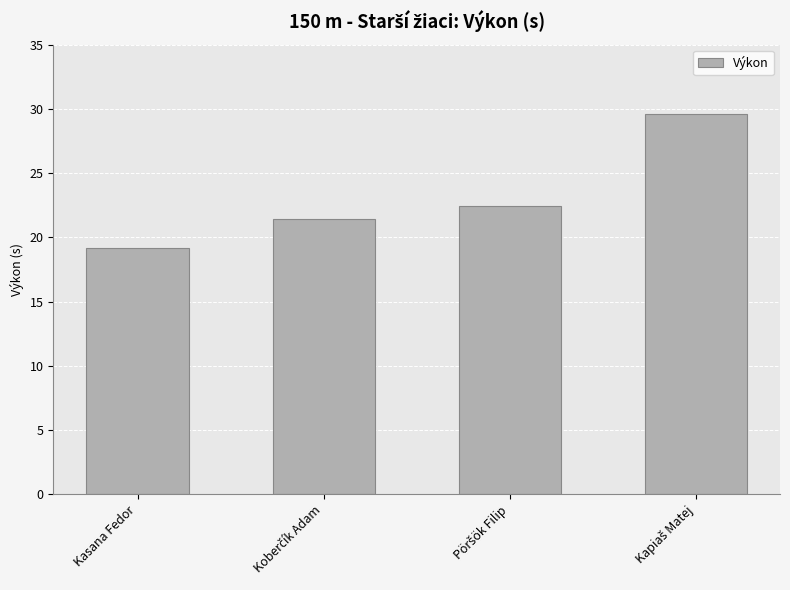

Count the number of data series in this chart.

1